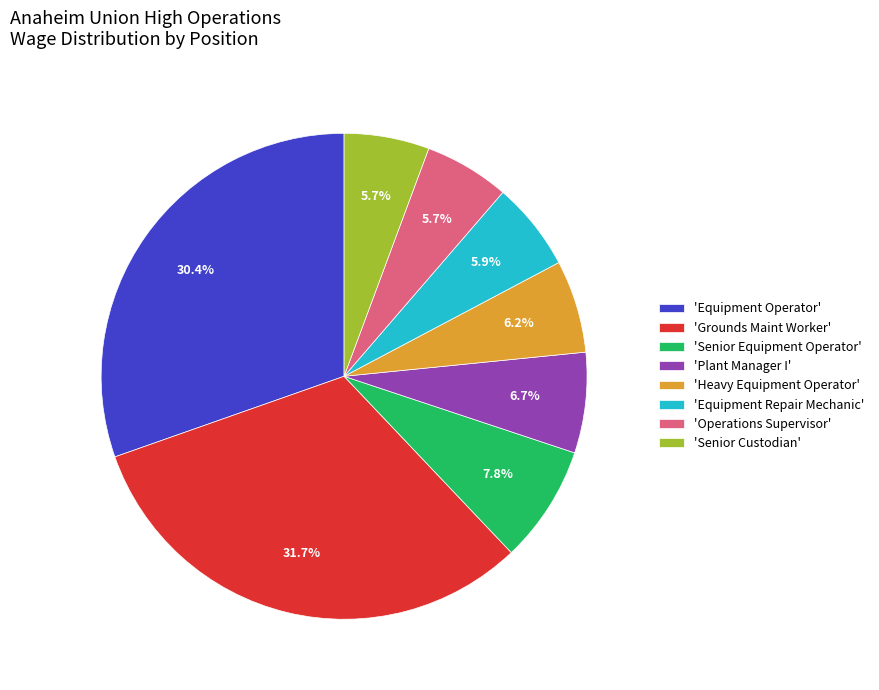

Combined, what portion of the pie is 'Operations Supervisor' and 'Plant Manager I'?

12.4%